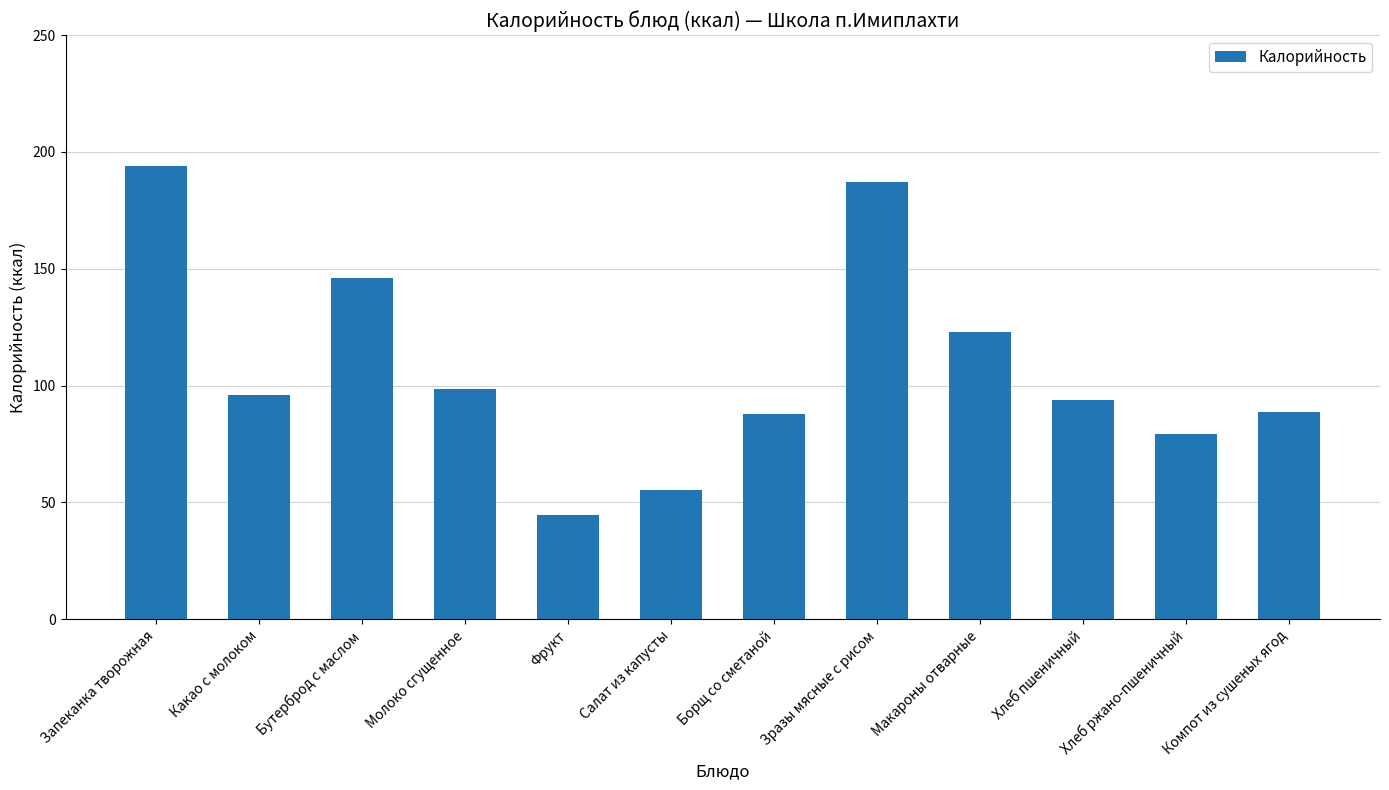

What is the minimum value shown in the chart?

44.5